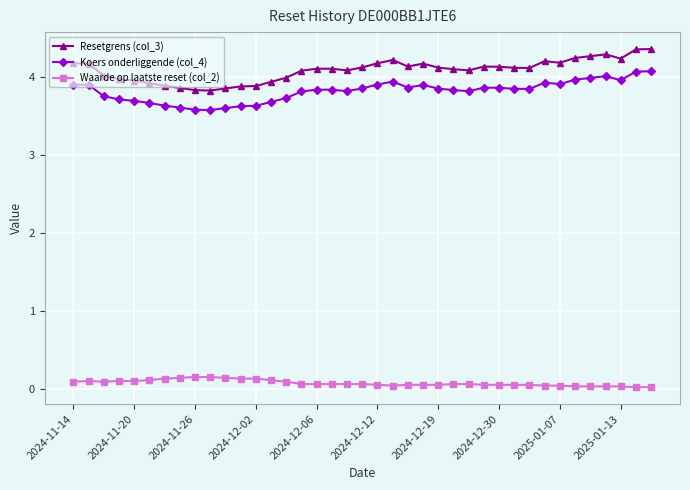

True or false: Resetgrens (col_3) and Waarde op laatste reset (col_2) cross at least once.

False